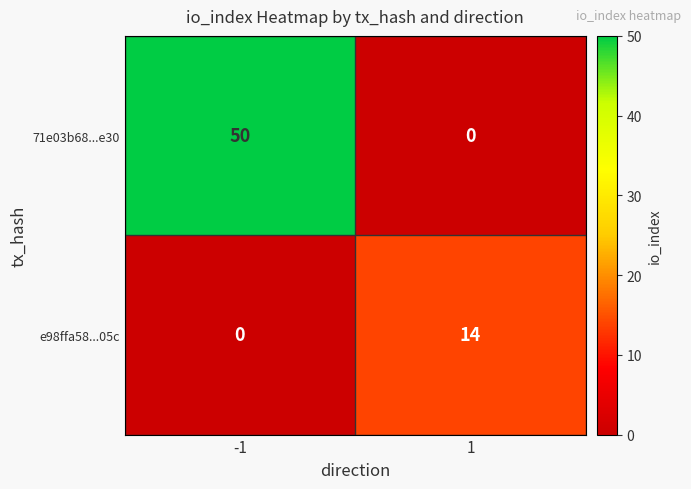

What is the sum of the 71e03b68...e30 values at -1 and 1?

50